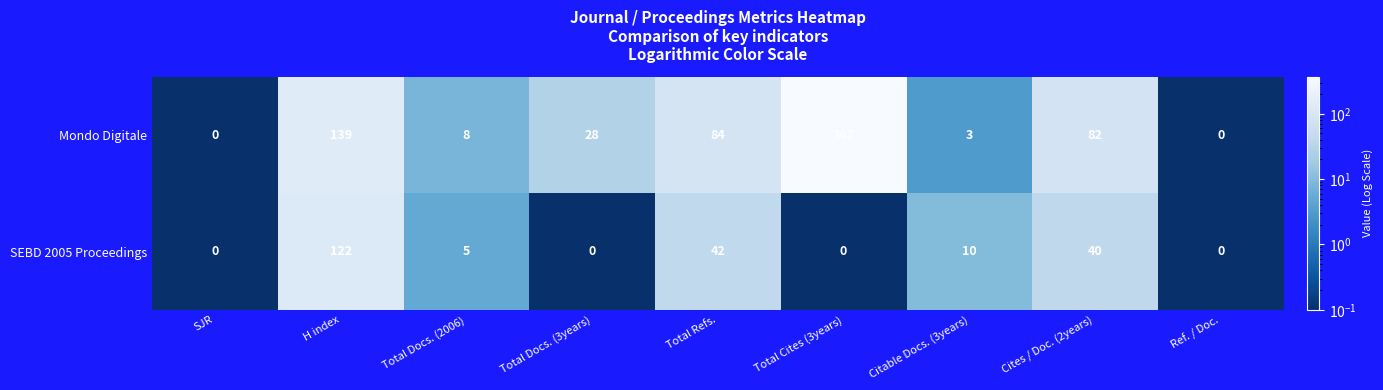

List the series in order of their overall mean, lowest first.

SEBD 2005 Proceedings, Mondo Digitale